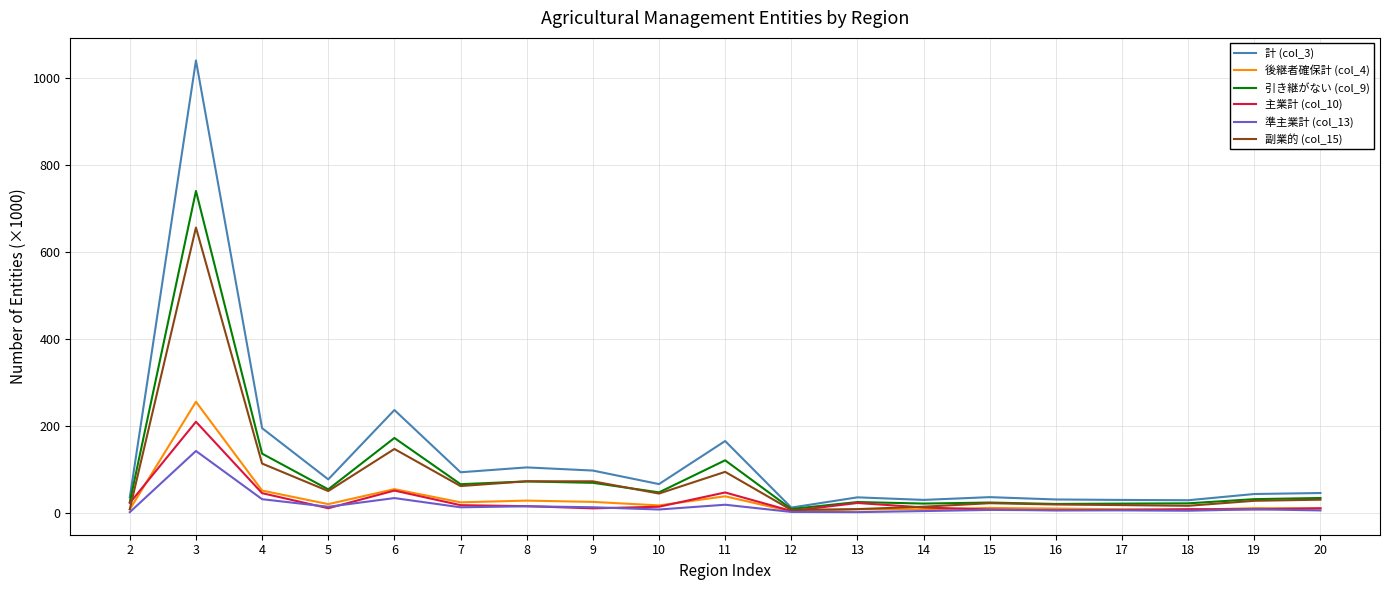

Which series has the largest range (max minus min)?

計 (col_3)